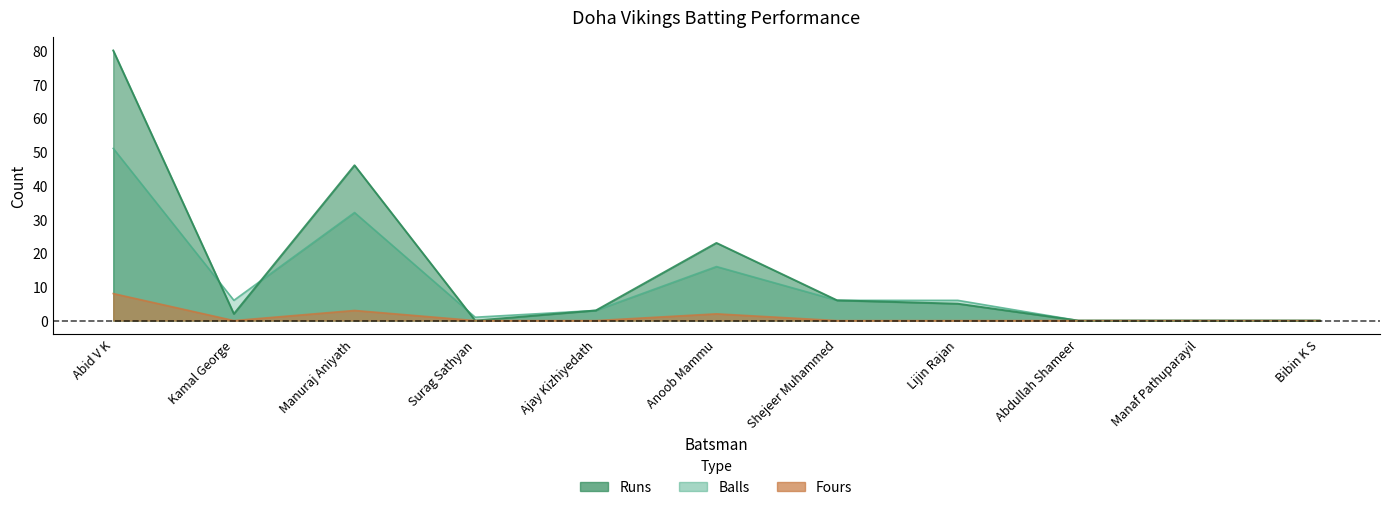

Which series changed the most between Surag Sathyan and Anoob Mammu?

Runs